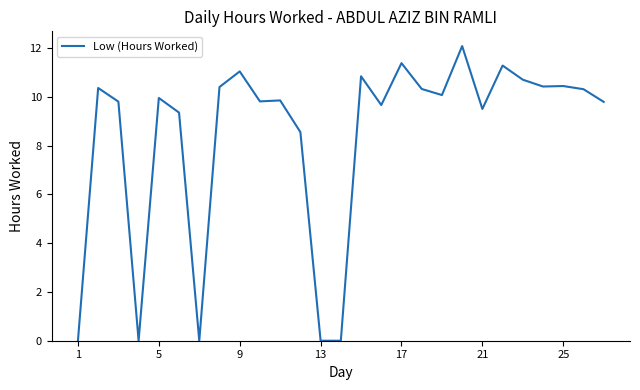

What is the greatest value displayed?

12.1